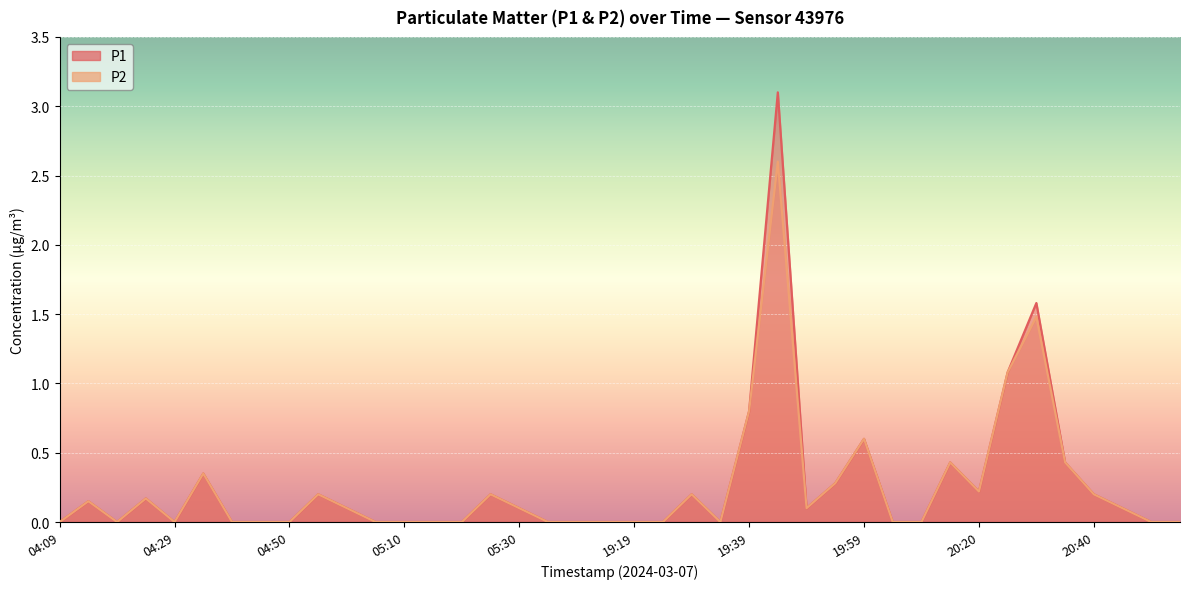

In P1, how many points are higher than both neighbors (excluding endpoints)?

10